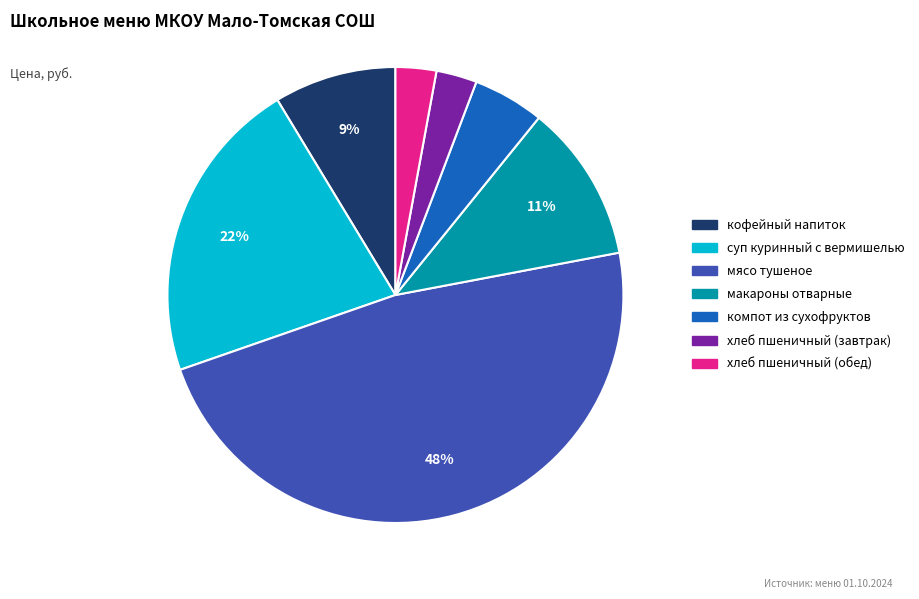

Count the number of slices in the pie.

7